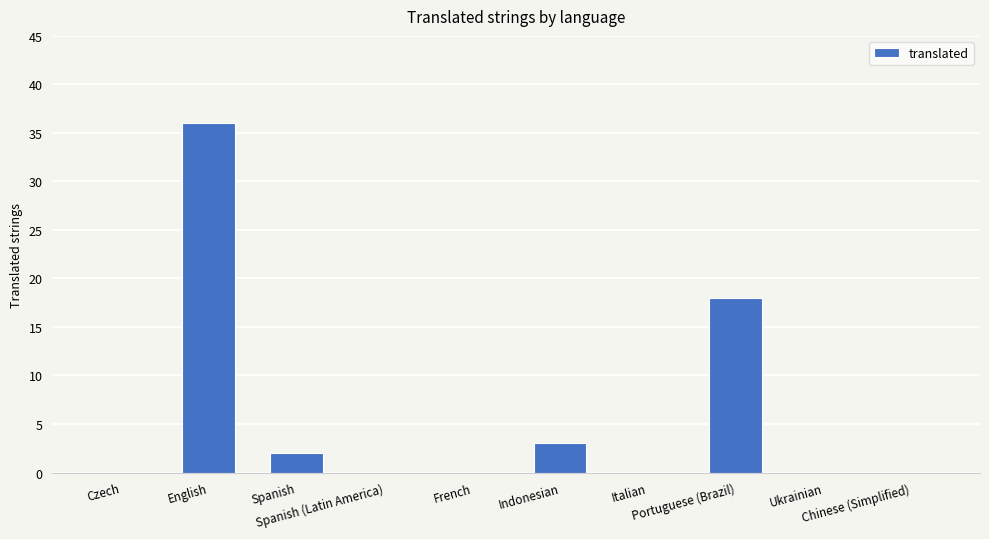

What is the maximum value shown in the chart?

36